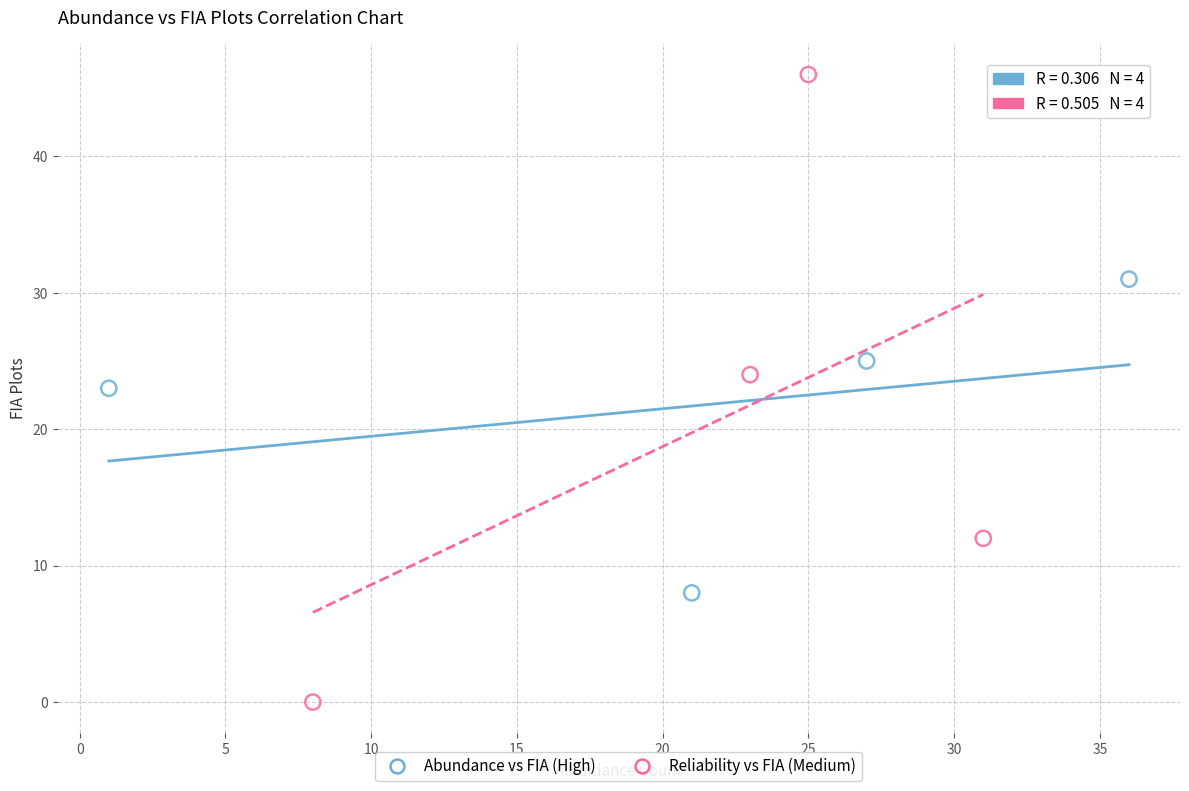

Which series has the widest spread of Y values?

Reliability vs FIA (Medium)